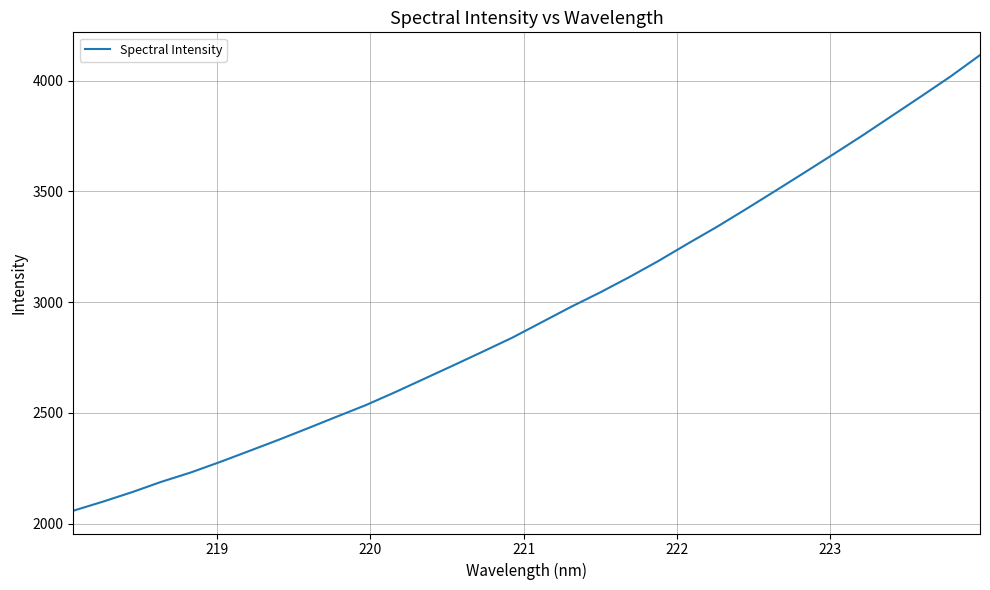

How many lines are shown in the chart?

1